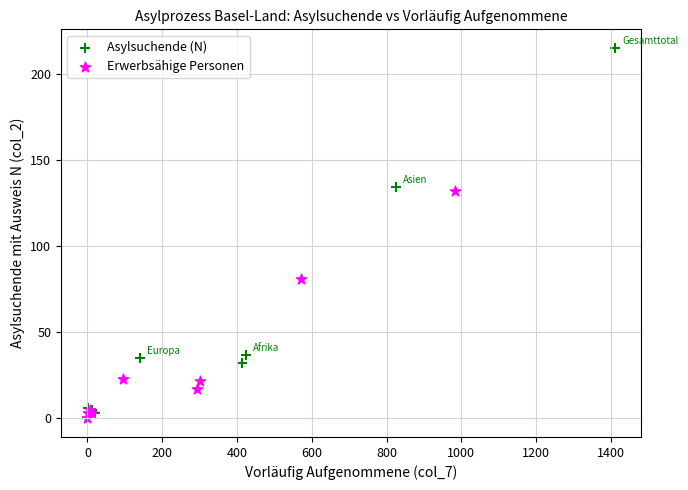

What are all the series names shown in the legend?

Asylsuchende (N), Erwerbsähige Personen